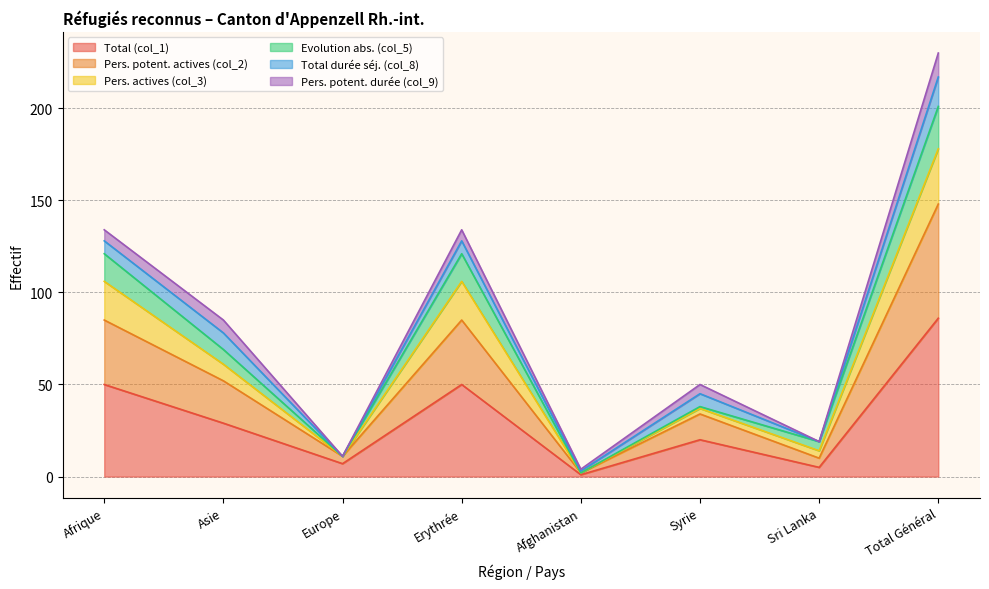

At which label does Total (col_1) reach its peak?

Total Général